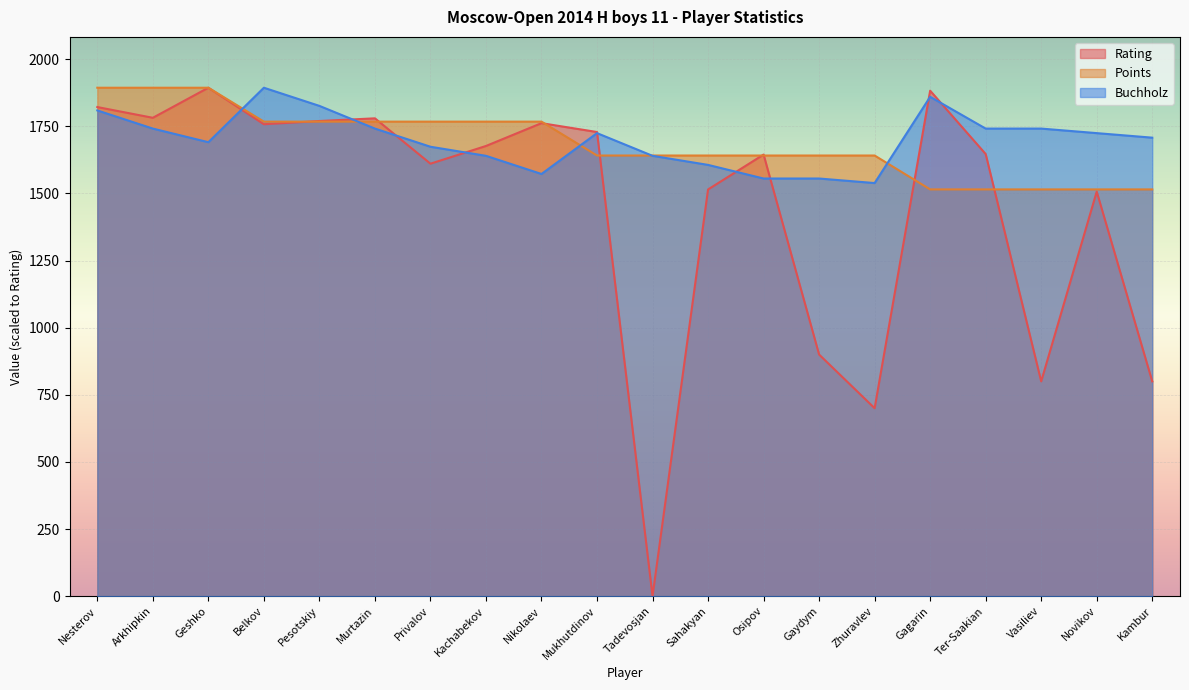

Which series has the widest spread of values?

Rating